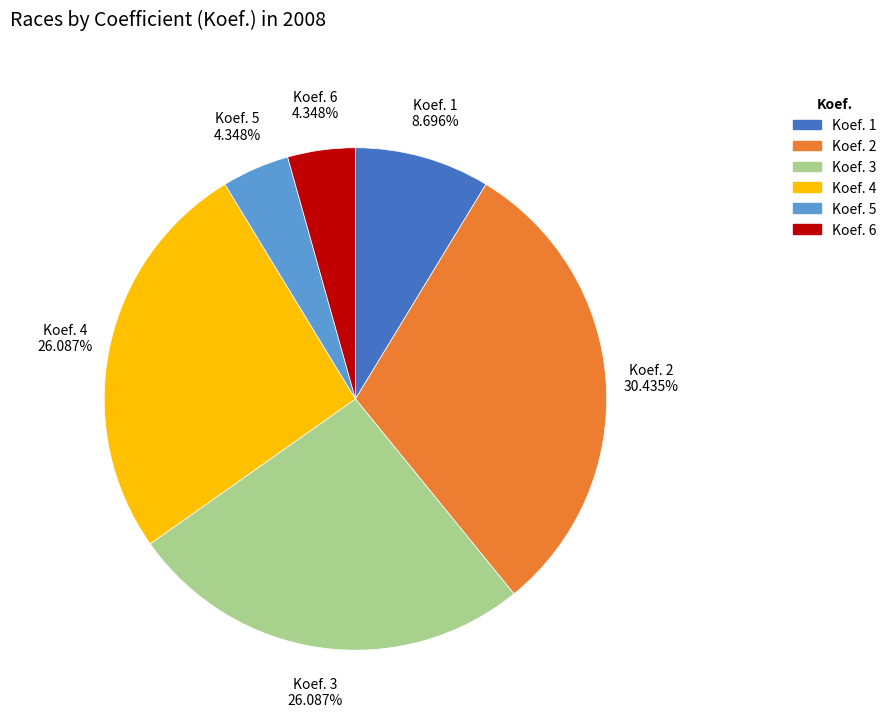

Do Koef. 3 and Koef. 1 together represent more than half of the pie?

No